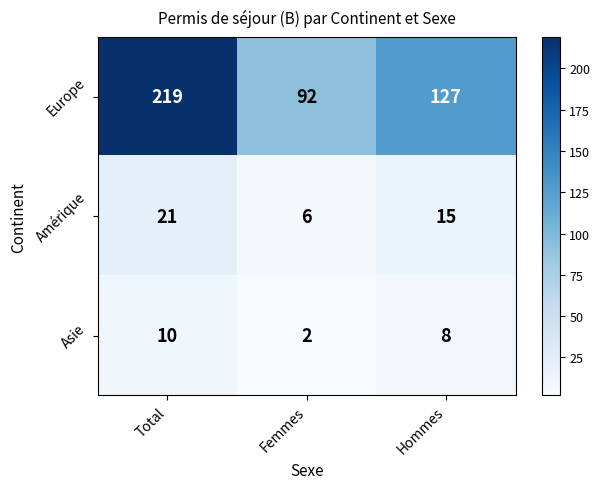

Count the number of categories in the chart.

3